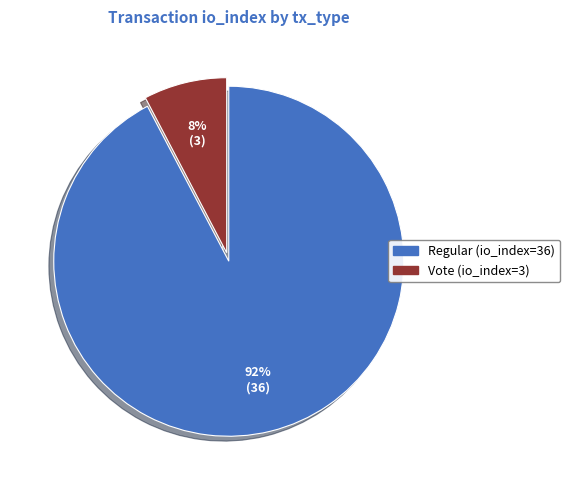

True or false: Vote (io_index=3) accounts for 16% of the total.

False